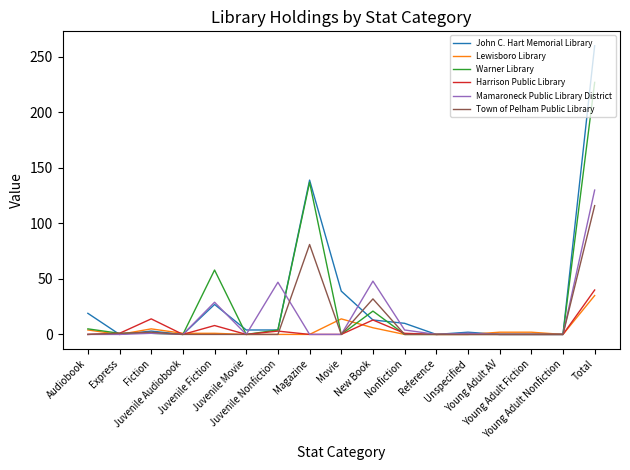

Which series has the largest total across all categories?

John C. Hart Memorial Library